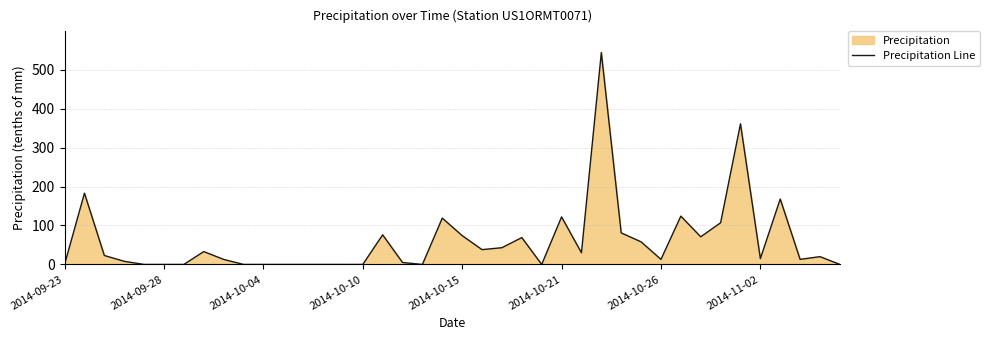

How many points are higher than both their immediate neighbors (excluding endpoints)?

11